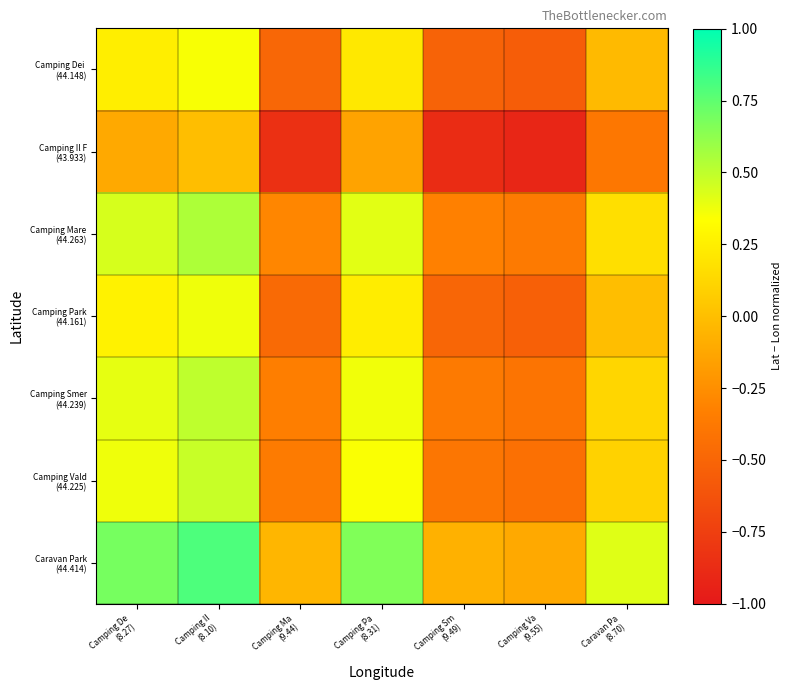

Is it true that Caravan Park (44.414) equals 0.8 at Camping Il (8.10)?

True